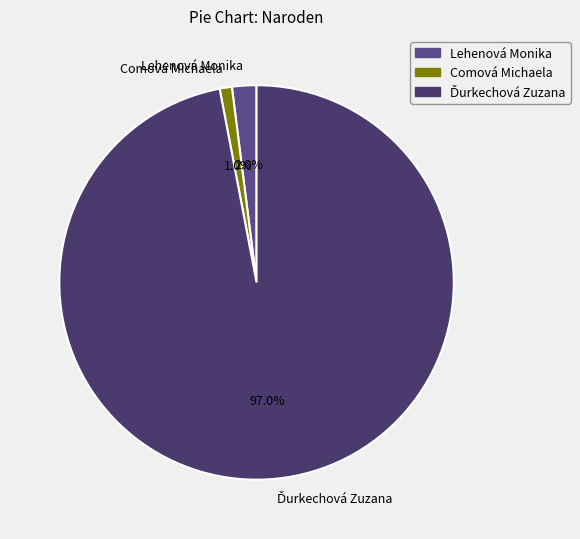

To the nearest percent, what is the average slice percentage?

33%